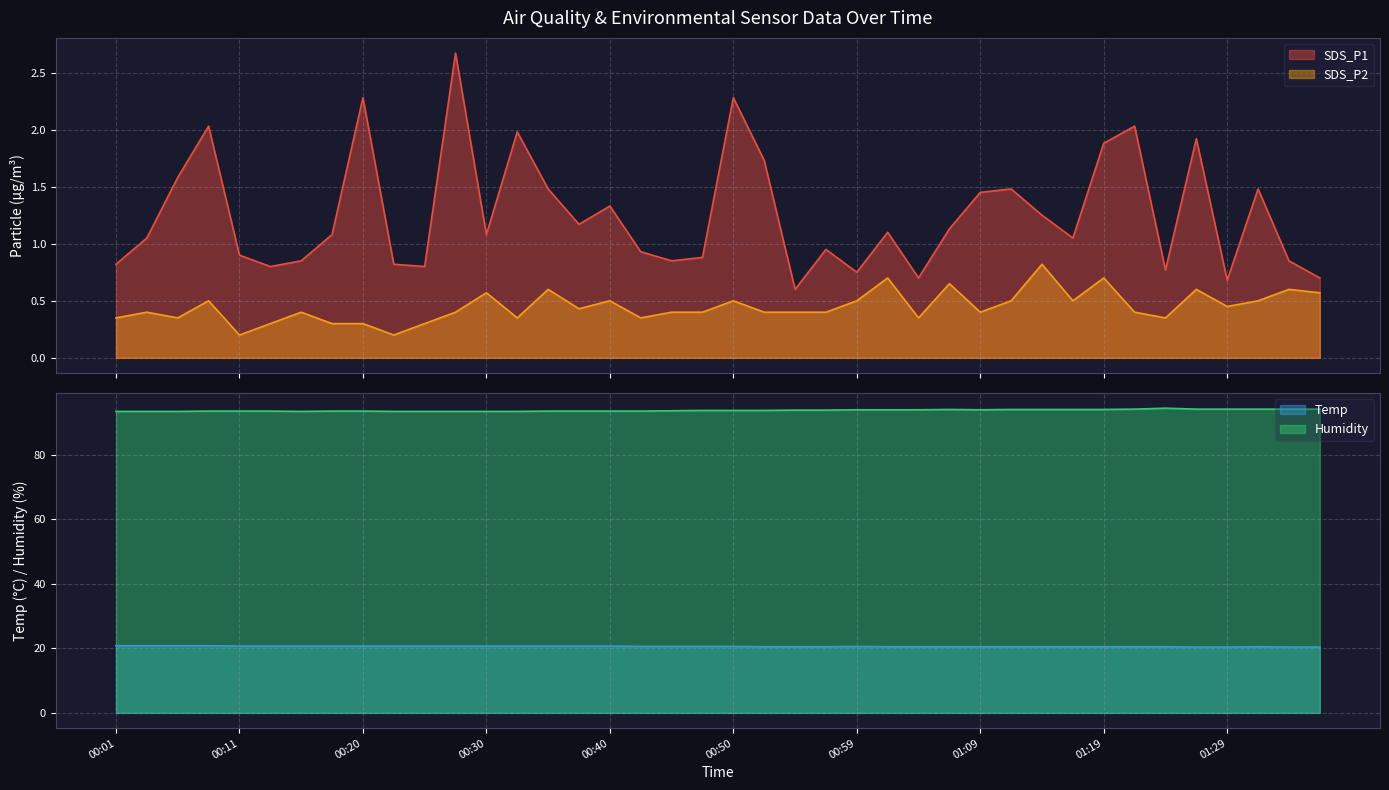

What is the total value across all series at 00:15?

115.4